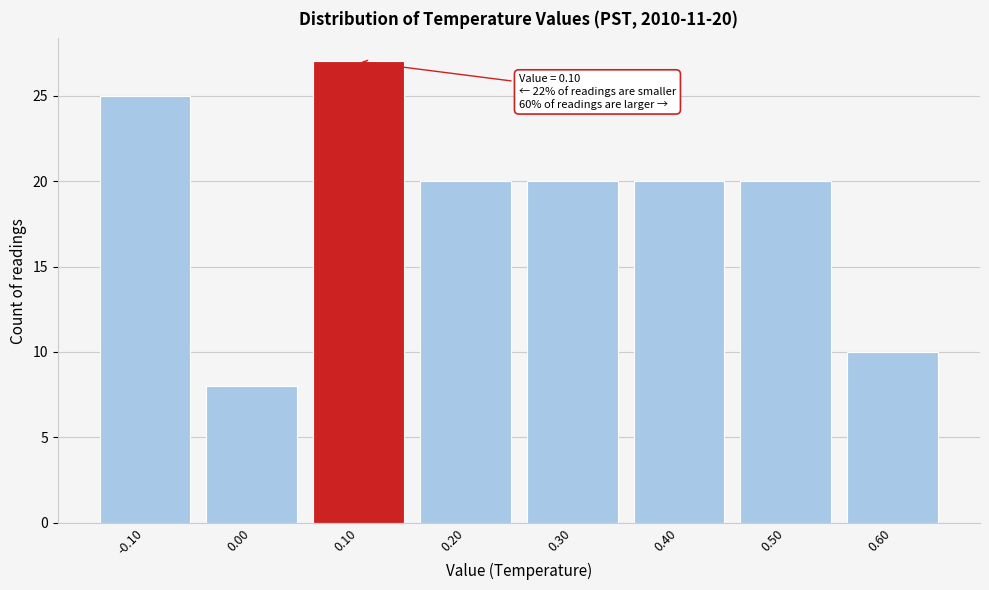

Which range on the x-axis has the tallest bar?

0.05 to 0.15